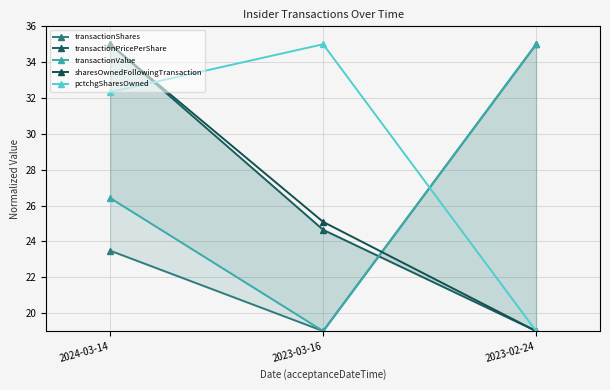

How many series are shown in this chart?

5